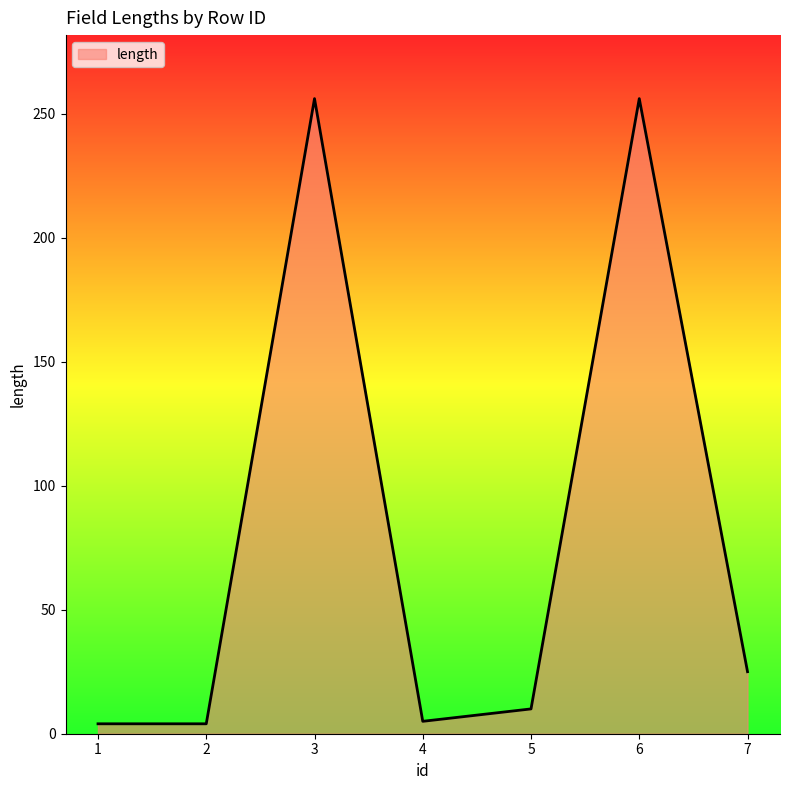

How many interior local peaks (higher than both neighbors) does the data have?

2